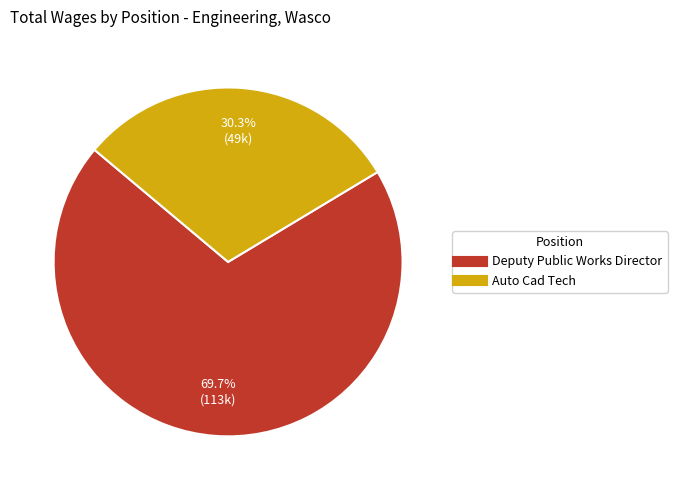

Rank the categories by value from highest to lowest.

Deputy Public Works Director, Auto Cad Tech